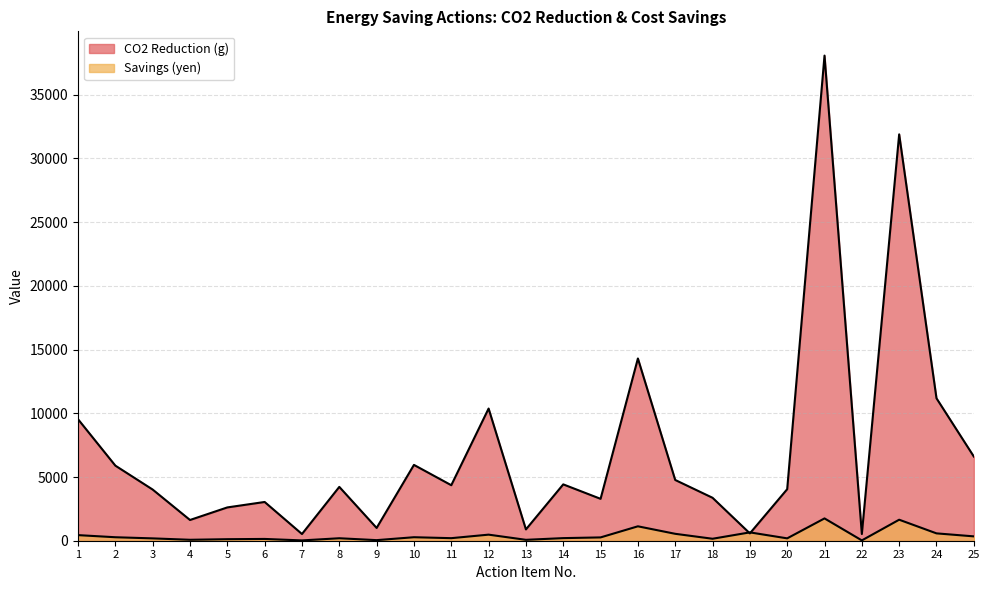

What is the sum of the Savings (yen) values at 22 and 18?

179.2